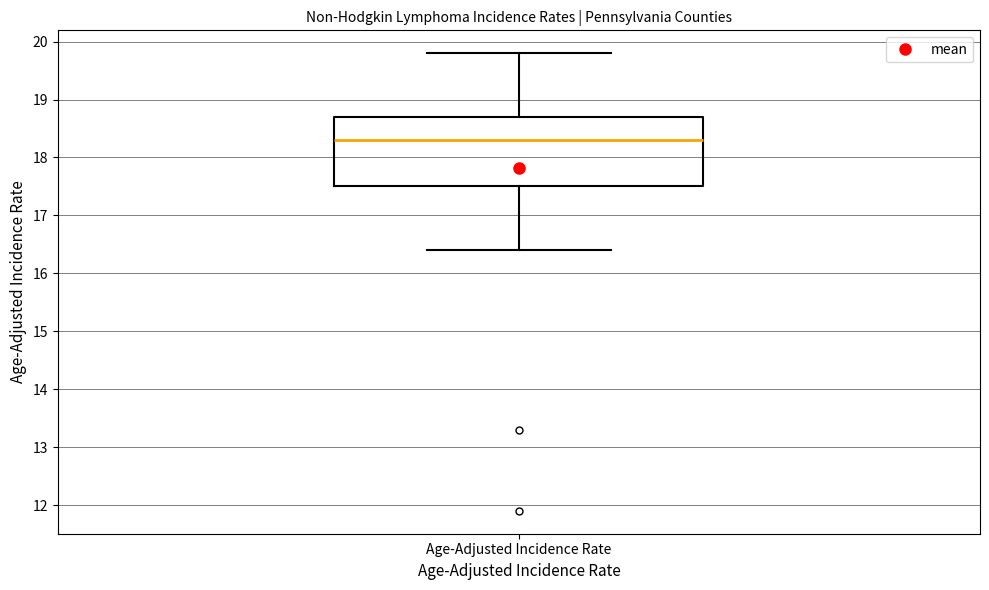

Transcribe this box plot: give where the median line is, the range the box spans, and where the two whiskers end, as read against the y-axis. The values are not printed on the chart, so give them approximately, as read against the axis.

median 18.3, box 17.5 to 18.7, whiskers 16.4 to 19.8